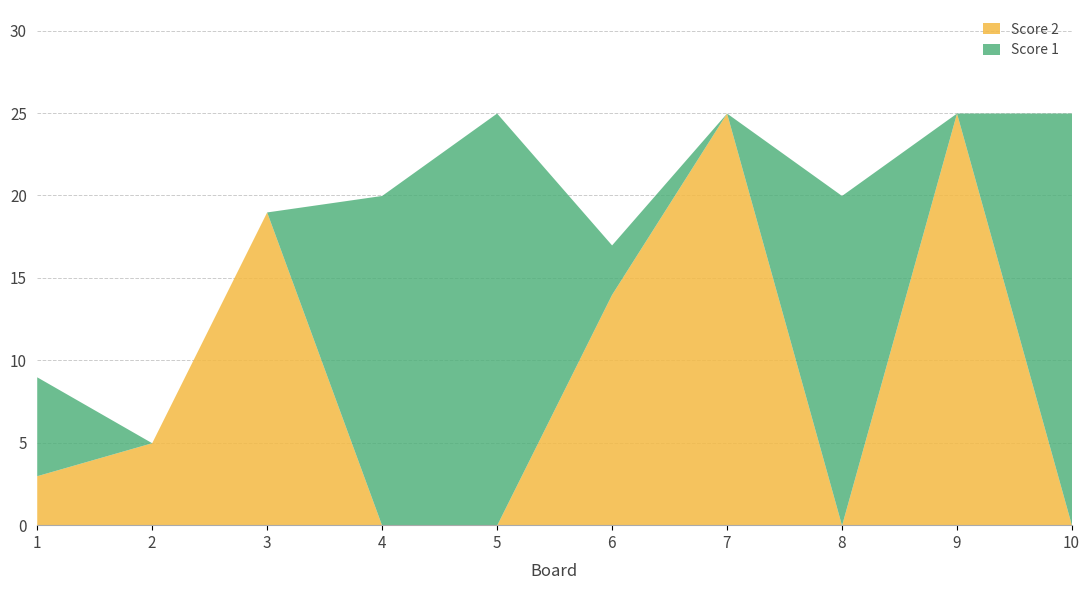

Is it true that Score 1 equals 14 at 7?

False